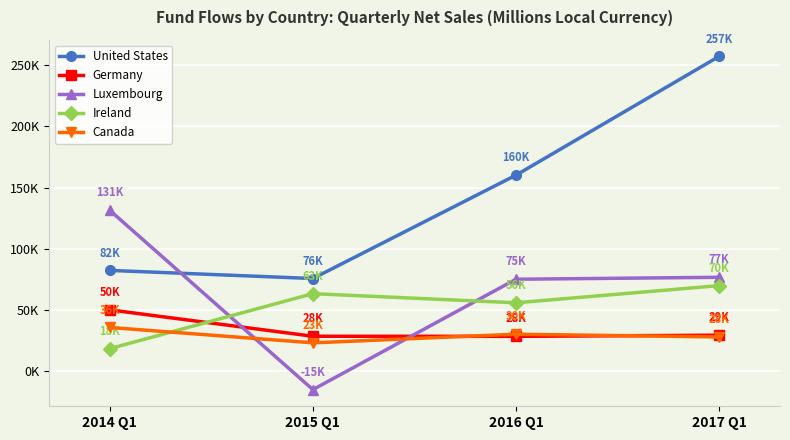

What is the total value across all series at 2016 Q1?

349231